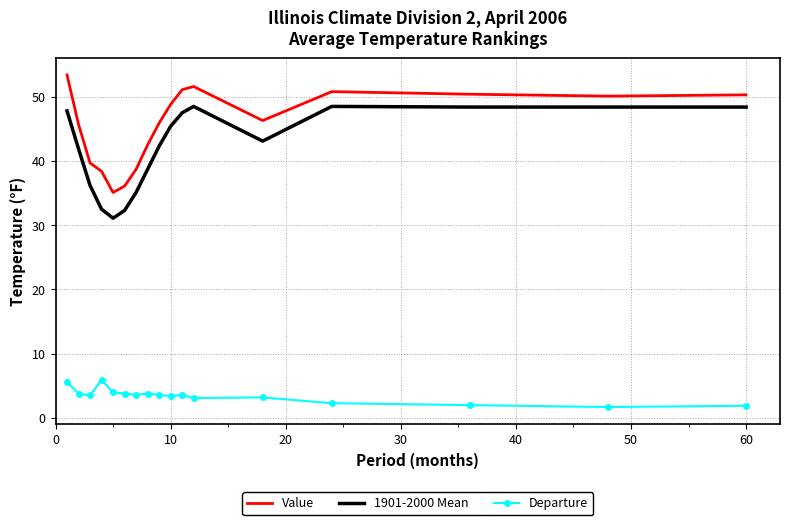

What is the difference between the maximum and minimum values in the Value series?

18.3